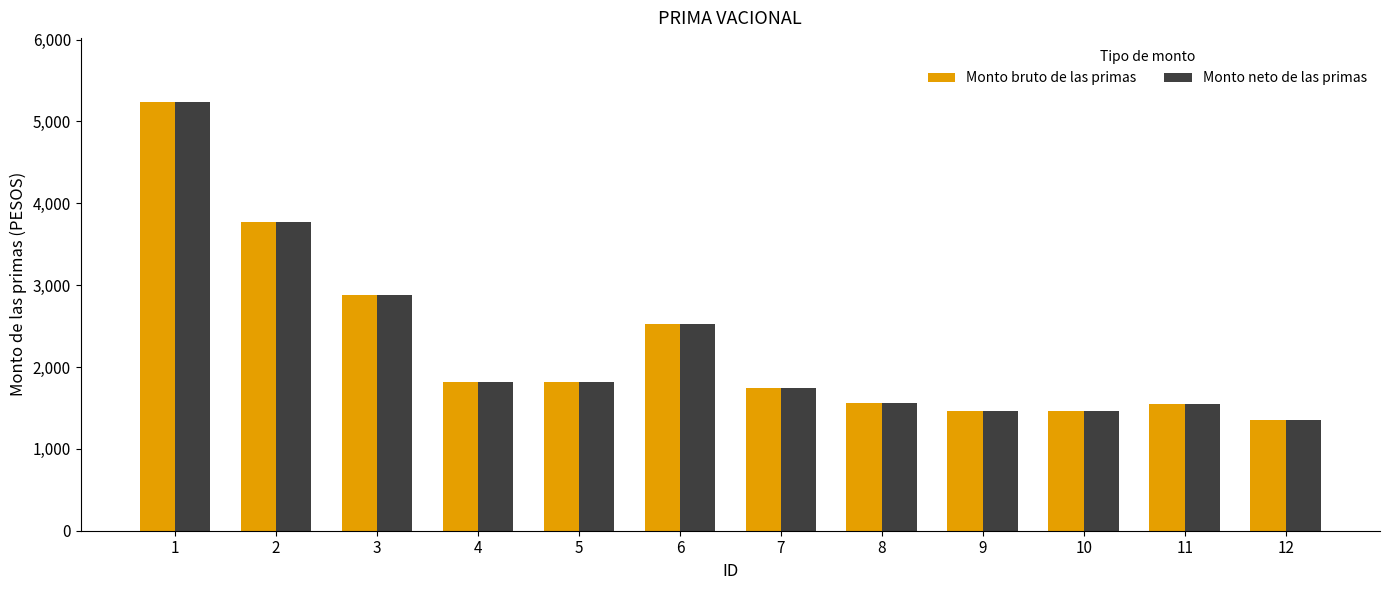

What is the maximum value shown in the chart?

5236.2